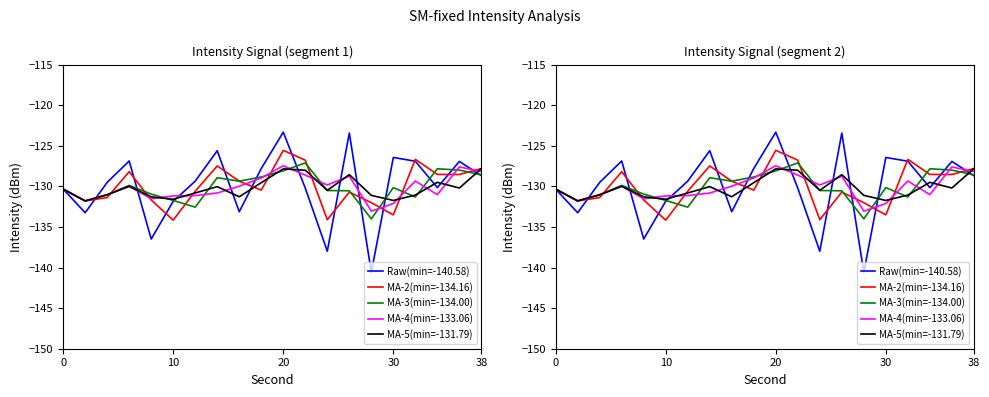

The MA-2(min=-134.16) series shows -127.8 at 38. True or false?

True